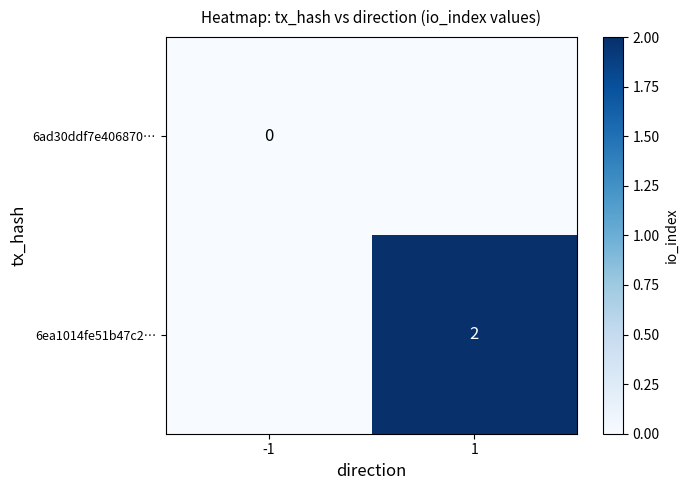

True or false: 6ea1014fe51b47c2… has a value of 1 at 1.

False